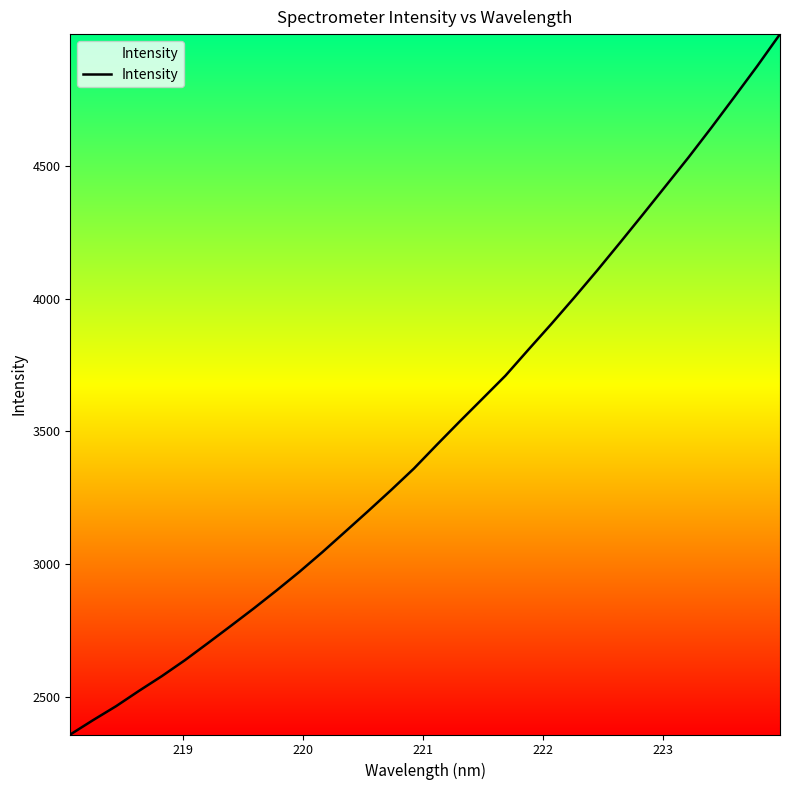

What is the smallest value displayed?

2359.3